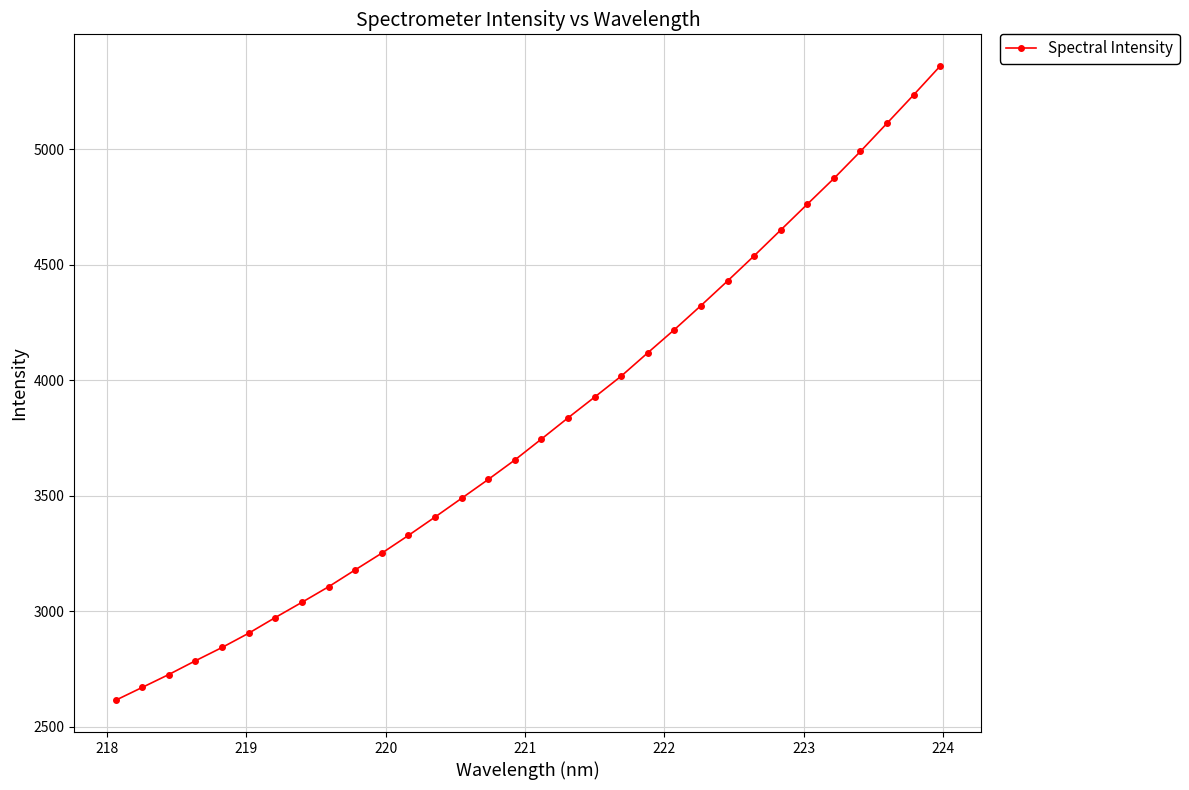

What is the greatest value displayed?

5359.5